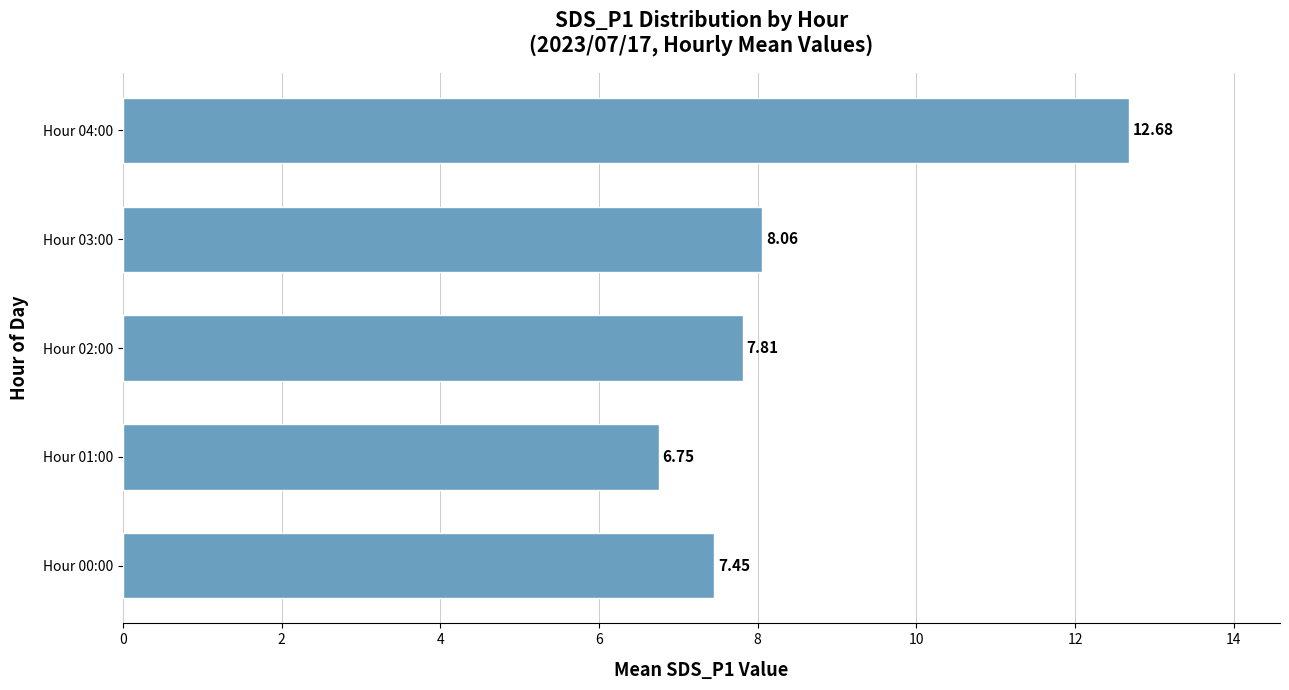

List the labels in order of value, smallest first.

Hour 01:00, Hour 00:00, Hour 02:00, Hour 03:00, Hour 04:00